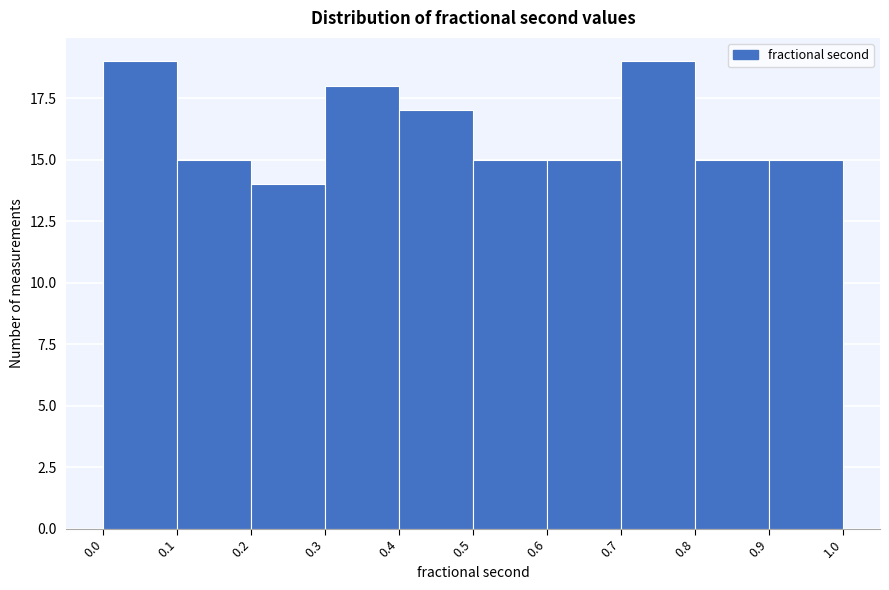

Reading left to right, list every bar in this chart as the range it spans on the x-axis followed by its height. The values are not printed on the chart, so give them approximately, as read against the axis.

0.0 to 0.1: 19
0.1 to 0.2: 15
0.2 to 0.3: 14
0.3 to 0.4: 18
0.4 to 0.5: 17
0.5 to 0.6: 15
0.6 to 0.7: 15
0.7 to 0.8: 19
0.8 to 0.9: 15
0.9 to 1.0: 15